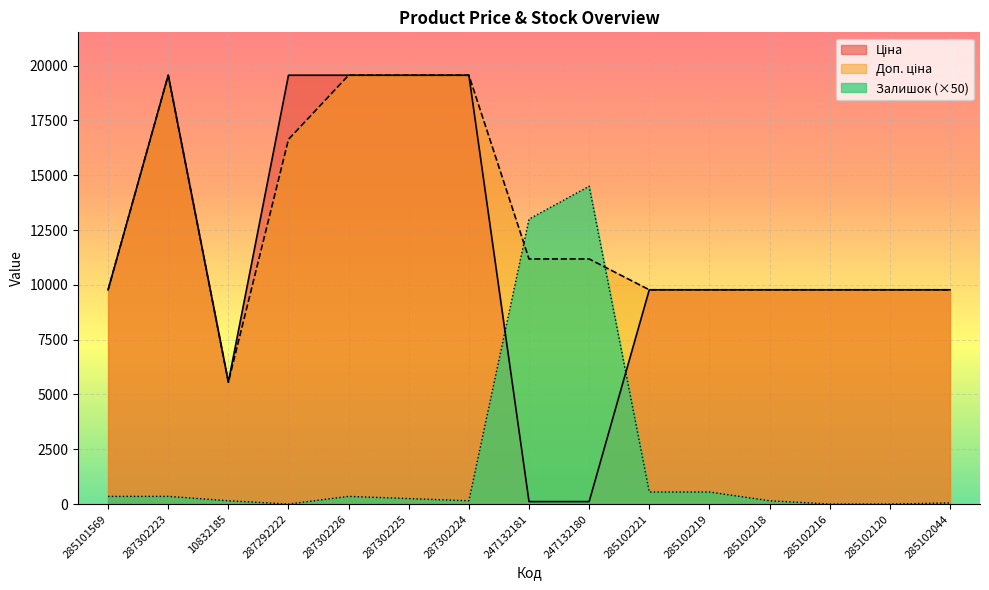

Read the Ціна value at 285102120.

9775.5